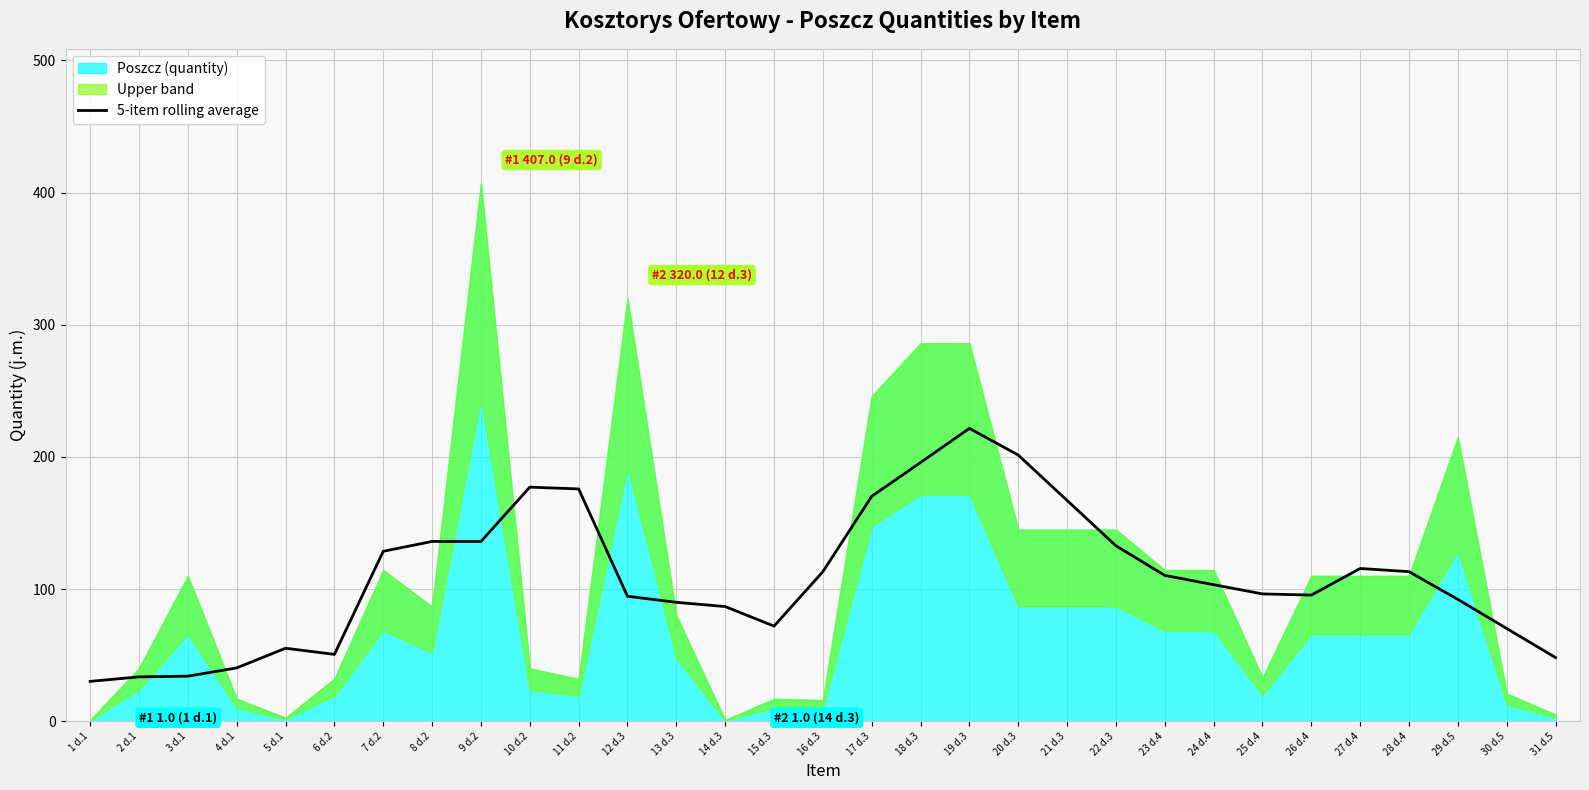

Reading left to right, what are all the values shown in this chart?

1 d.1=30.2	2 d.1=33.6	3 d.1=34.1	4 d.1=40.4	5 d.1=55.3	6 d.2=50.6	7 d.2=128.6	8 d.2=136.1	9 d.2=136.0	10 d.2=177.1	11 d.2=175.8	12 d.3=94.6	13 d.3=90.0	14 d.3=86.8	15 d.3=72.0	16 d.3=113.2	17 d.3=170.2	18 d.3=195.8	19 d.3=221.6	20 d.3=201.4	21 d.3=167.1	22 d.3=132.8	23 d.4=110.4	24 d.4=103.4	25 d.4=96.4	26 d.4=95.5	27 d.4=115.6	28 d.4=113.2	29 d.5=92.2	30 d.5=70.2	31 d.5=48.2